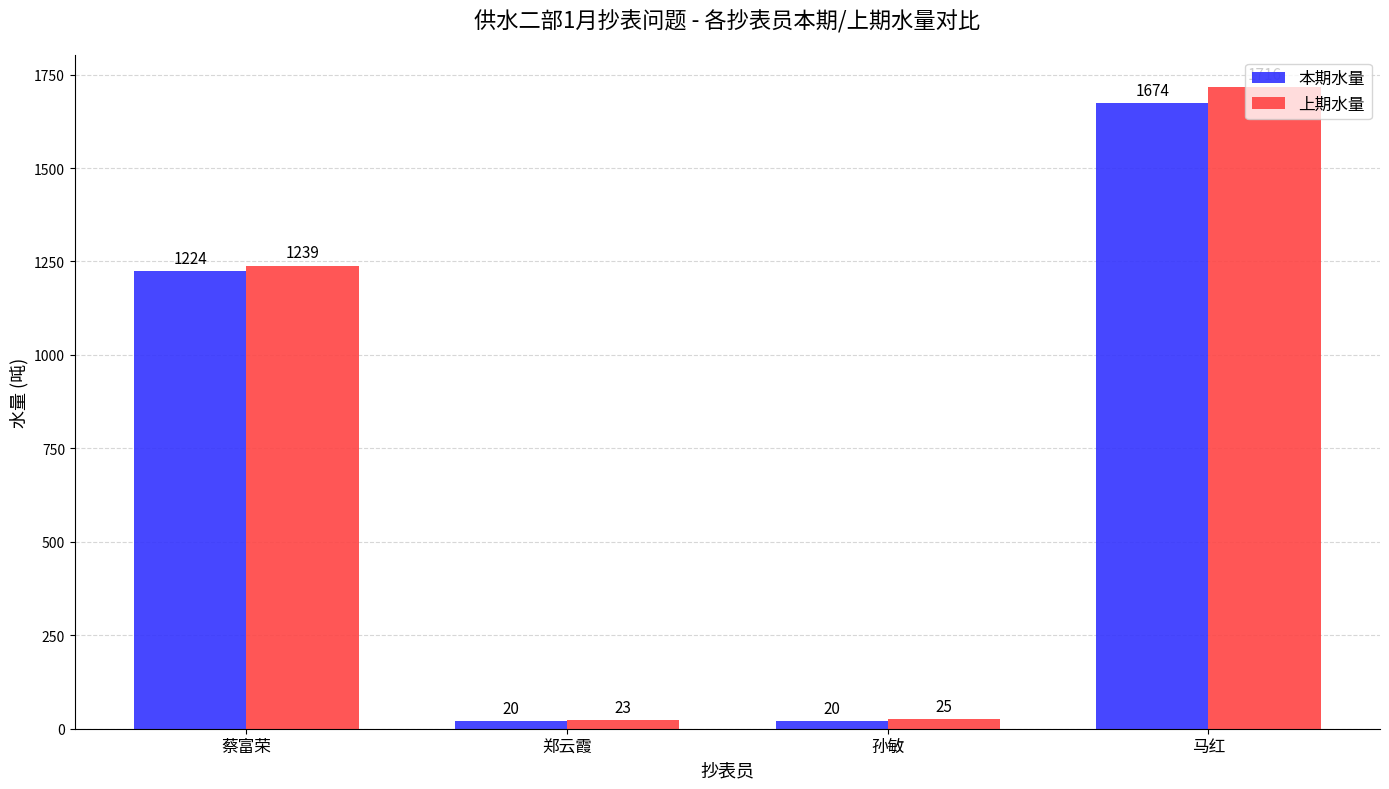

What is the label of the 1st bar from the right?

马红